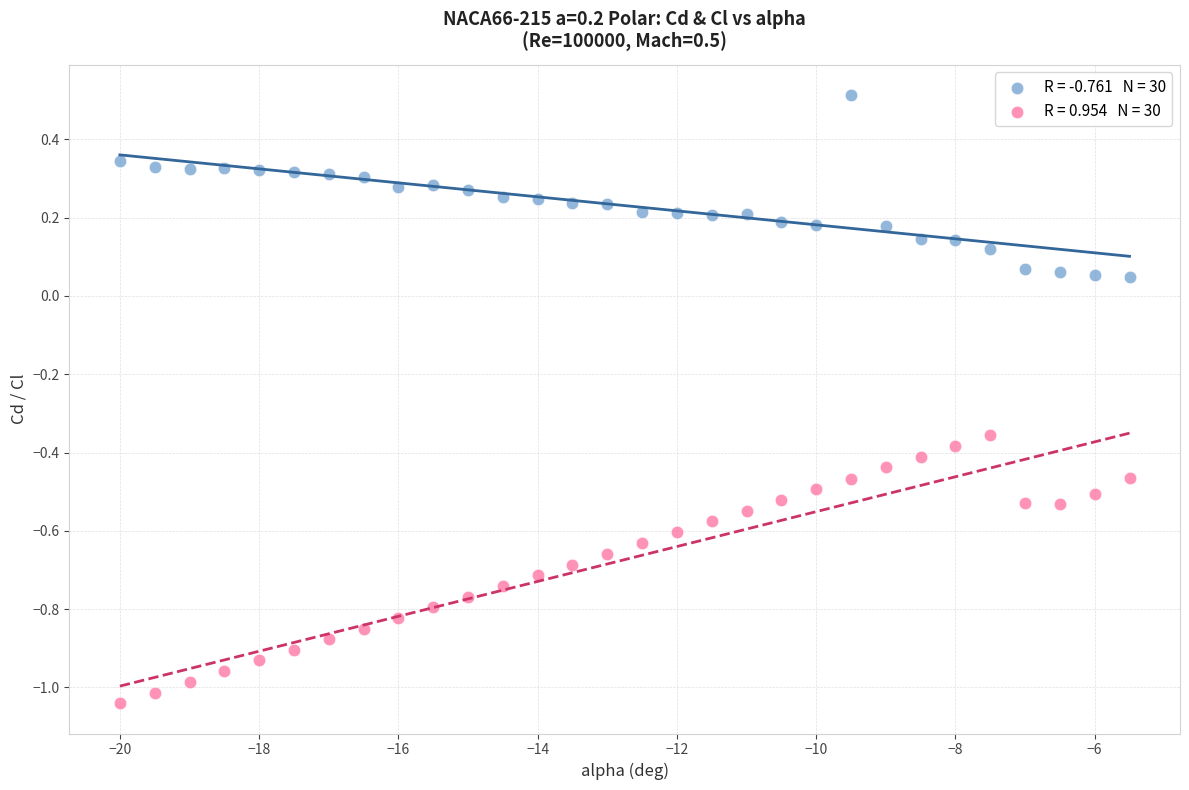

Across all data points, what is the range of X values (max minus min)?

14.5